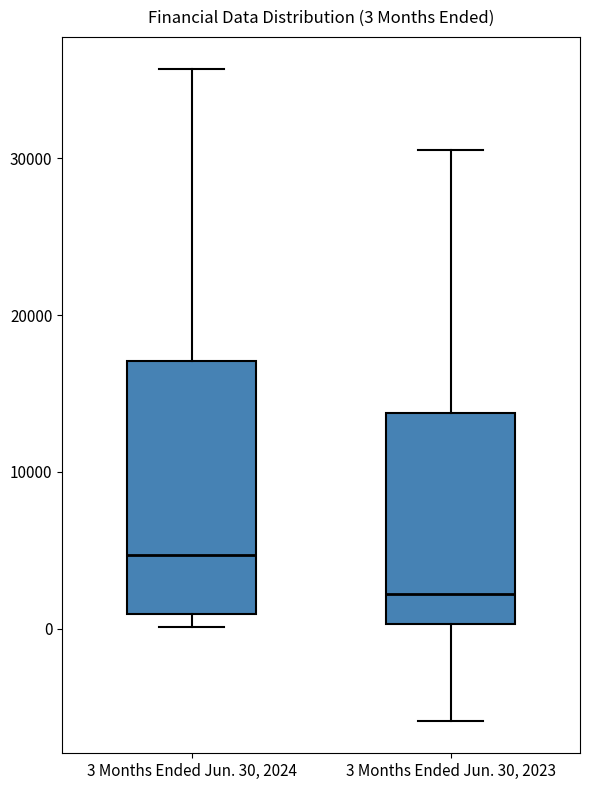

Which box's median line is the highest?

3 Months Ended Jun. 30, 2024